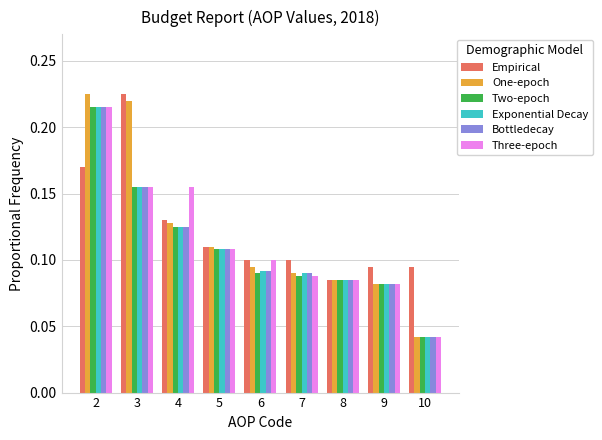

Which category has the lowest value across all series?

10